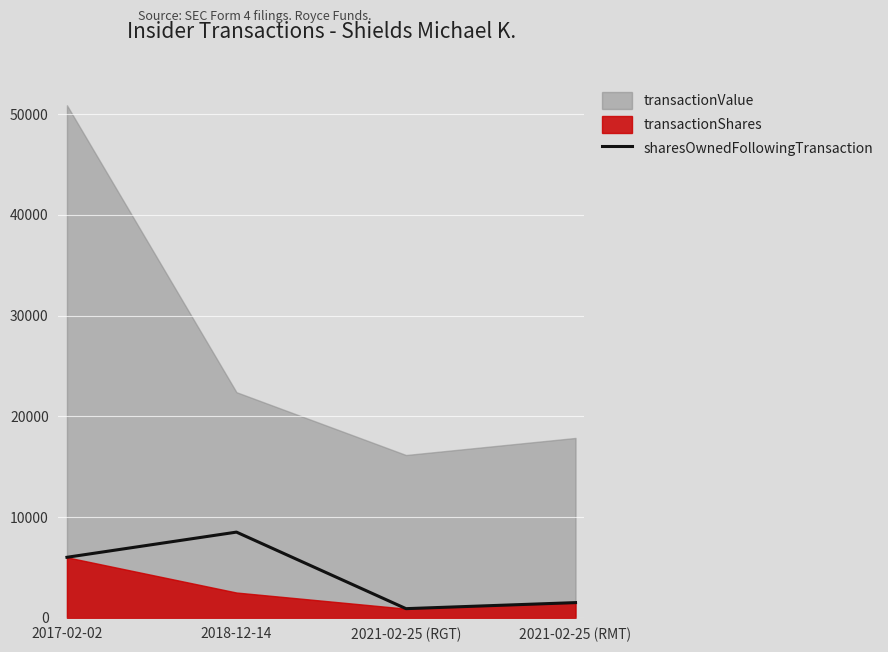

At which category does the chart reach its peak across all series?

2018-12-14